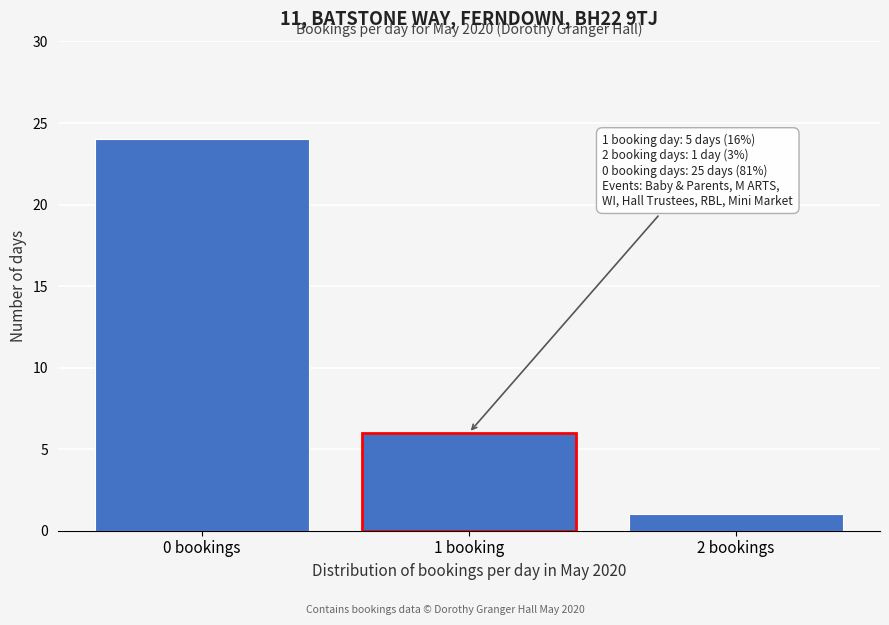

Reading left to right, transcribe all the data shown in this chart.

24	6	1